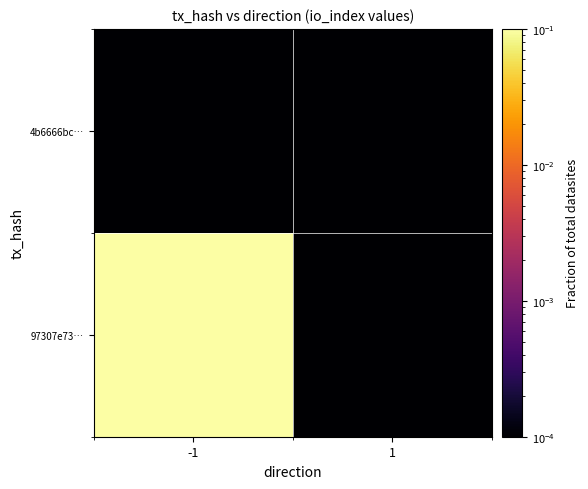

What is the maximum value shown in the chart?

1.0